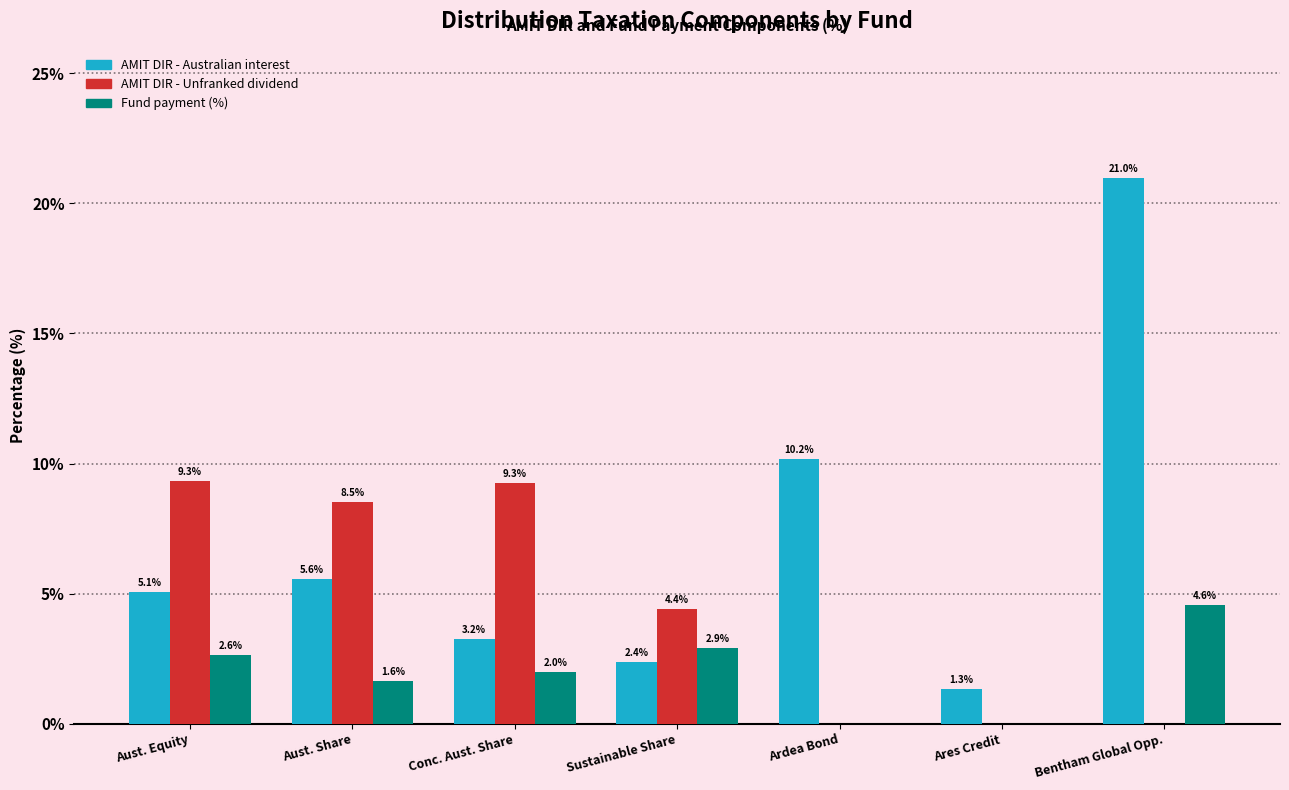

Is the value of AMIT DIR - Unfranked dividend at Sustainable Share greater than the value of Fund payment (%) at Conc. Aust. Share?

Yes